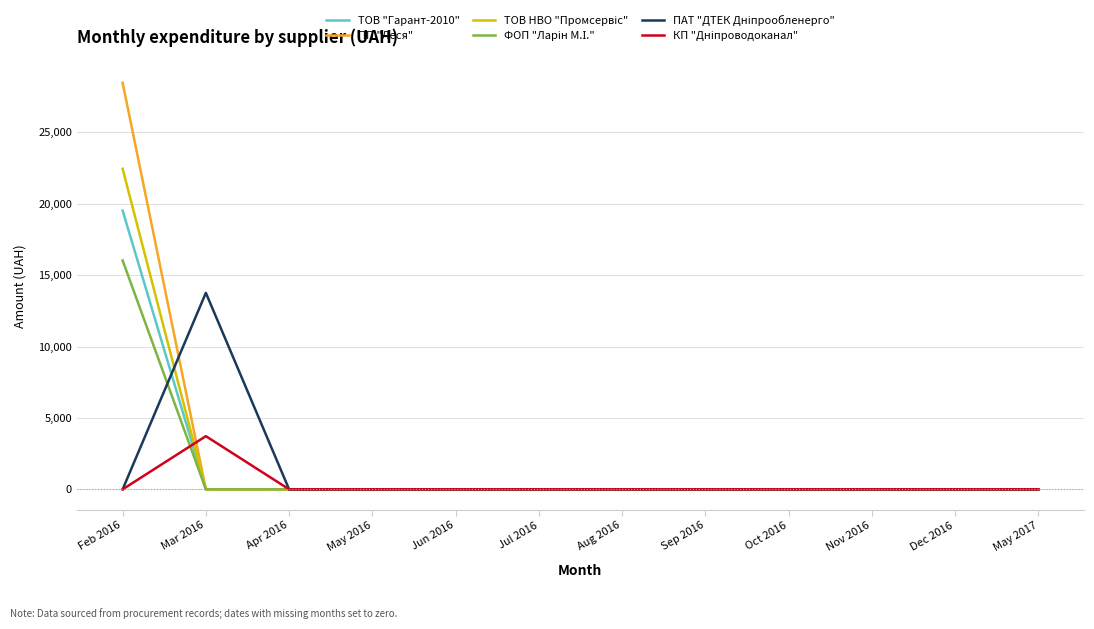

What position from the left is May 2017?

12